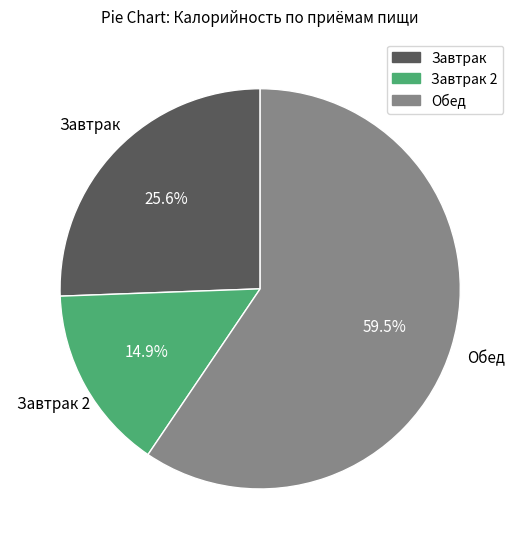

What is the largest slice in the pie chart?

Обед